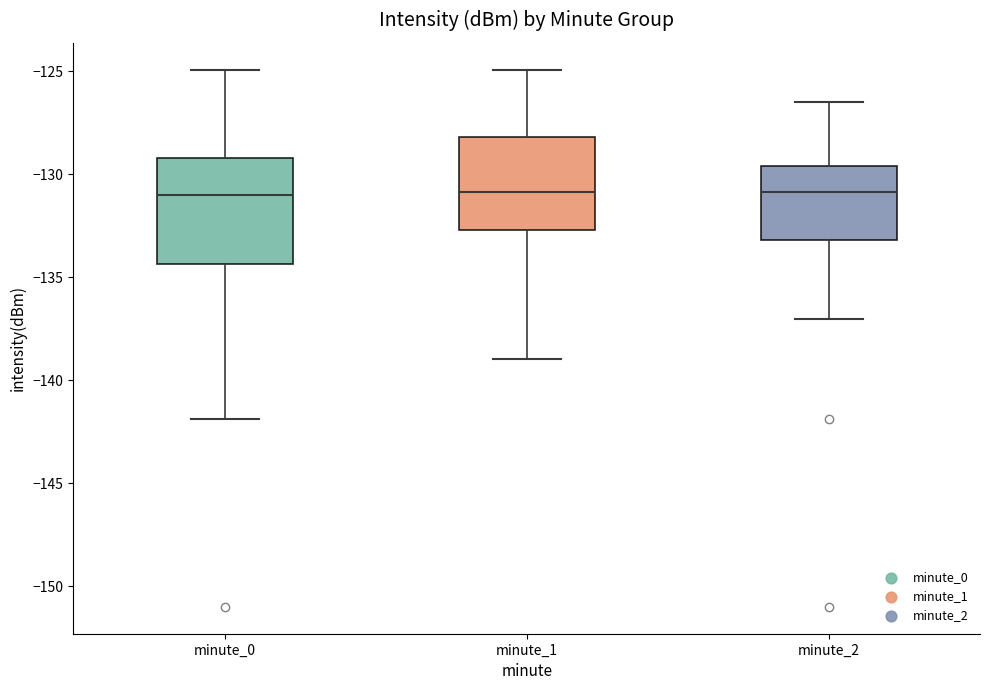

Where is the upper edge of the box for minute_1 on the y-axis? The values are not printed on the chart, so give them approximately, as read against the axis.

-128.0